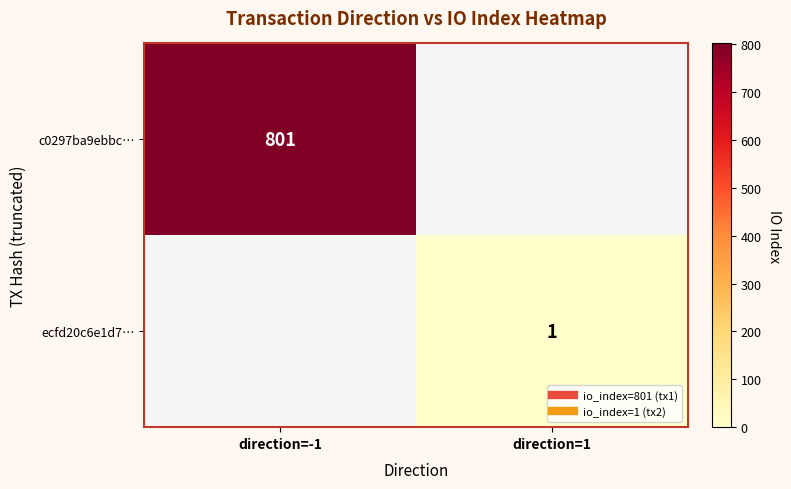

At which category does the chart reach its peak across all series?

direction=-1